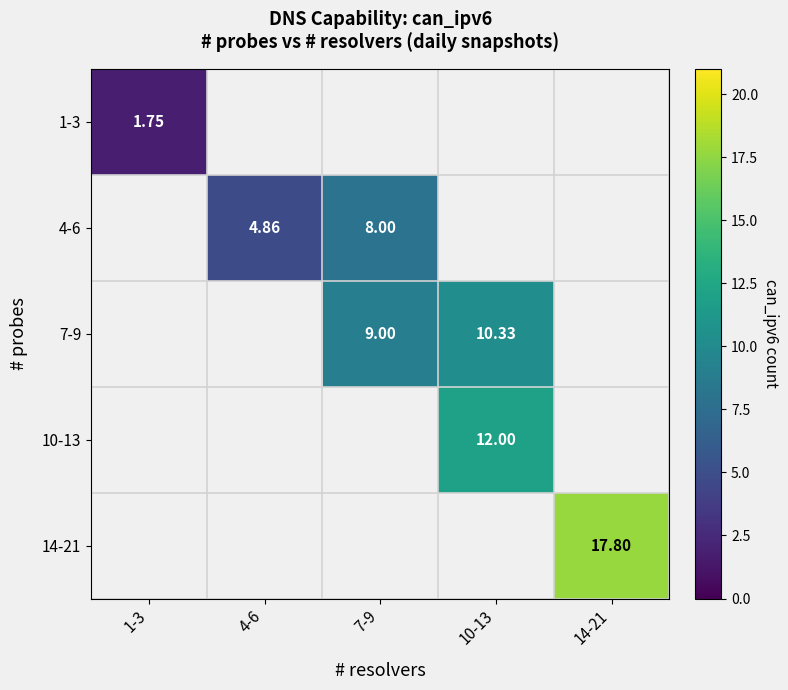

True or false: 4-6 has a value of 13.8 at 7-9.

False